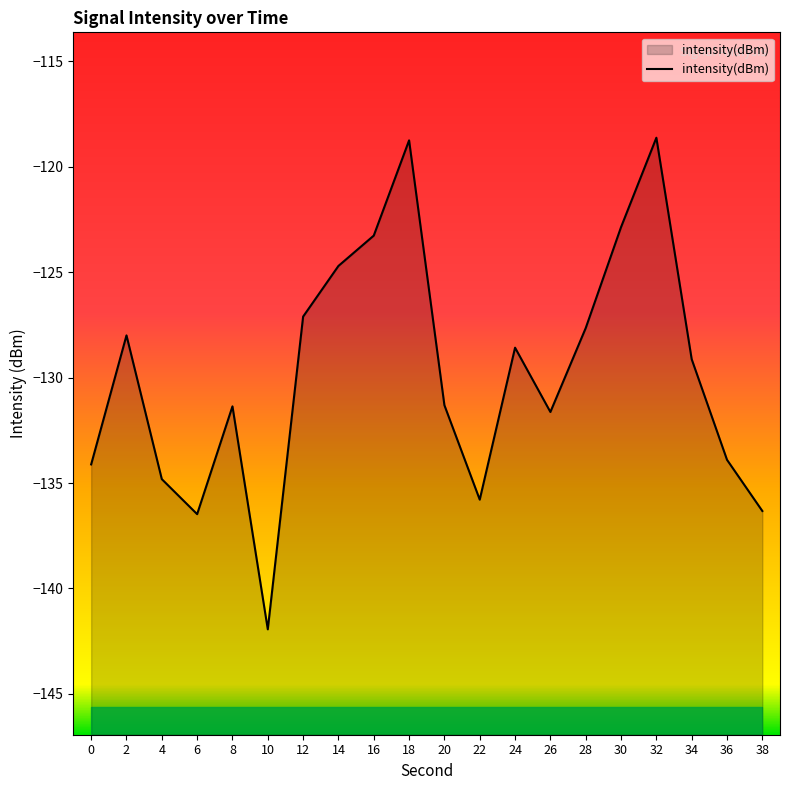

Reading right to left, transcribe all the data shown in this chart.

38=-136.3	36=-133.9	34=-129.1	32=-118.6	30=-122.9	28=-127.6	26=-131.6	24=-128.6	22=-135.8	20=-131.3	18=-118.7	16=-123.3	14=-124.7	12=-127.1	10=-141.9	8=-131.4	6=-136.5	4=-134.8	2=-128.0	0=-134.1